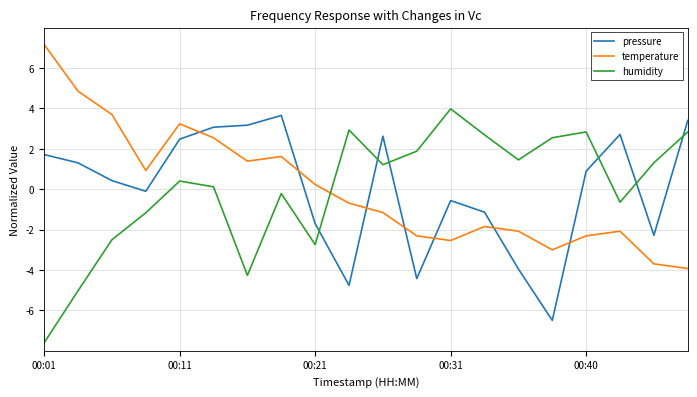

Which series ends up on top after the final intersection of humidity and temperature?

humidity